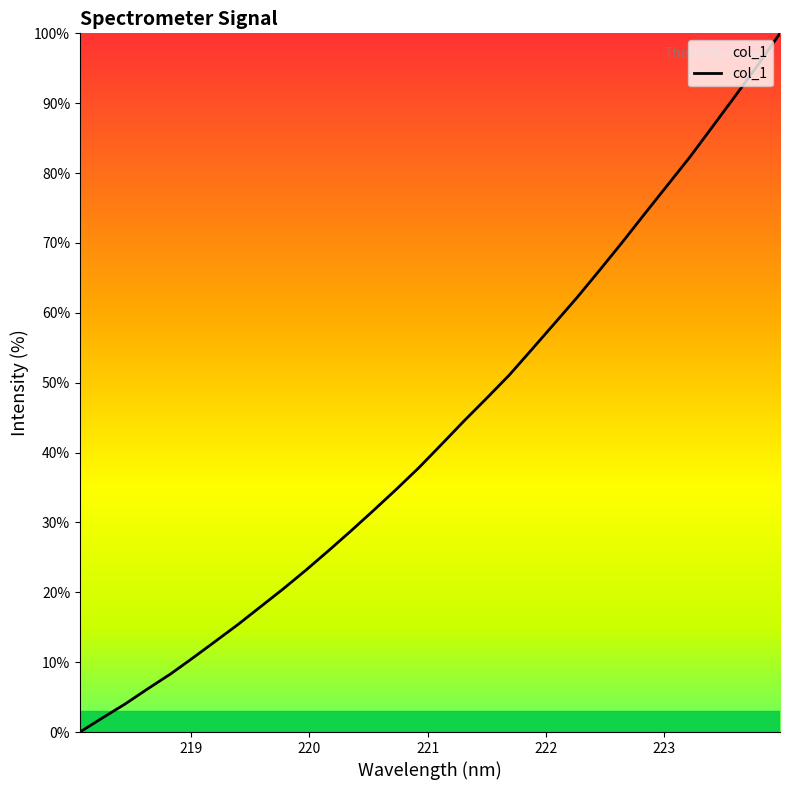

What is the difference between the maximum and minimum values?

100.0